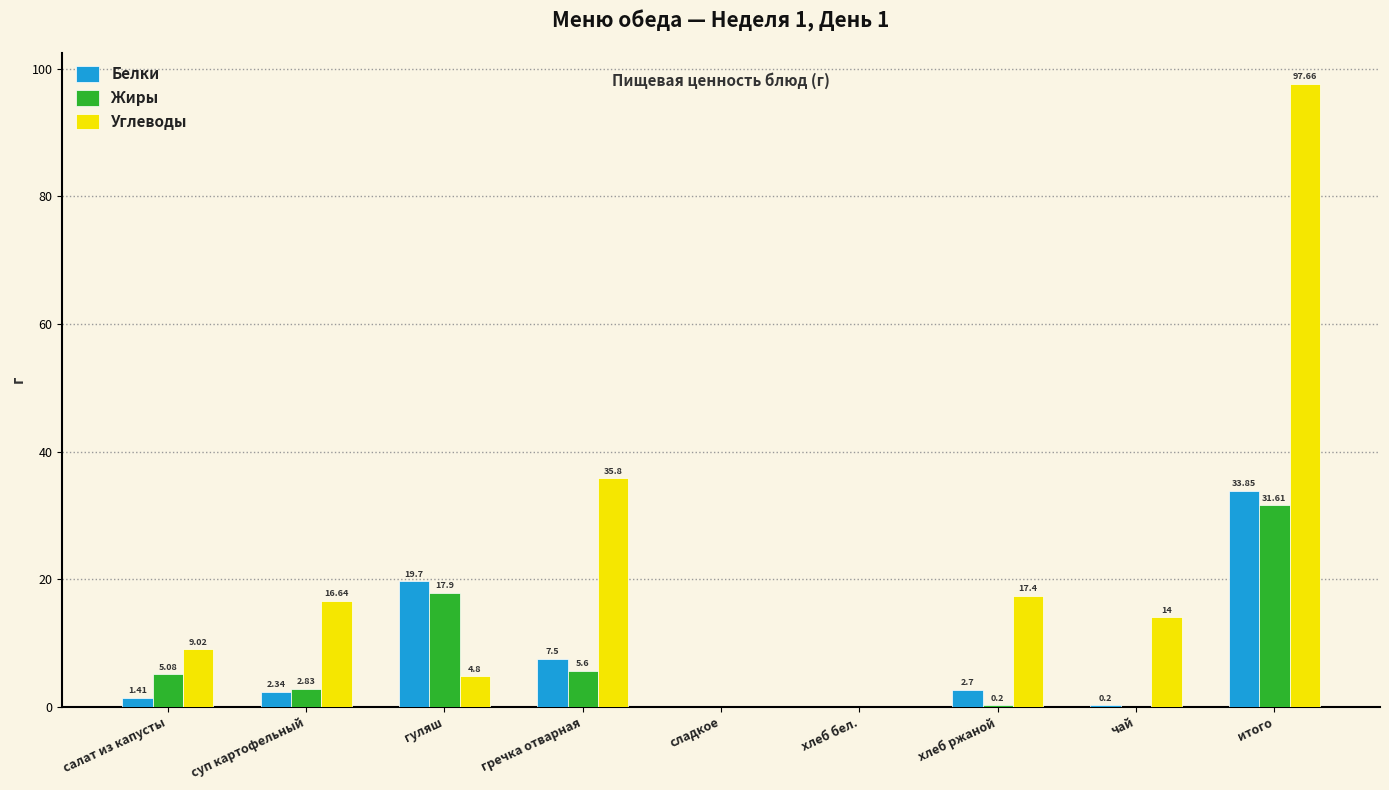

Which series changed the most between гречка отварная and хлеб ржаной?

Углеводы